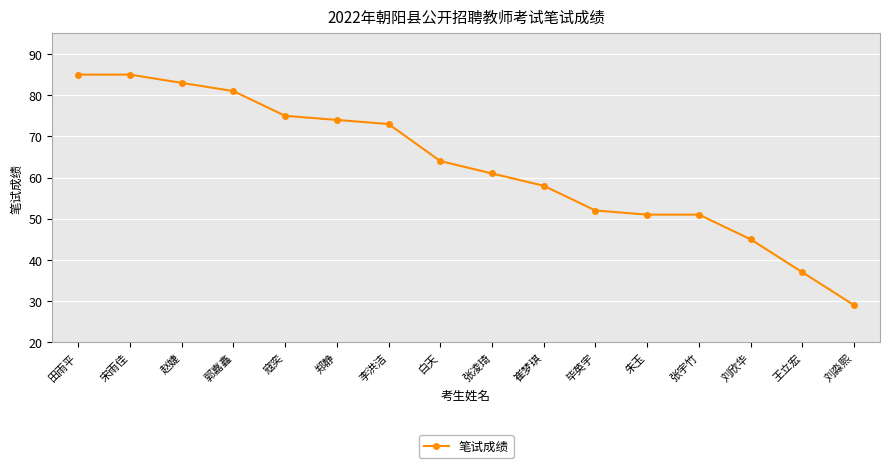

What is the label of the 5th point from the left?

寇奕